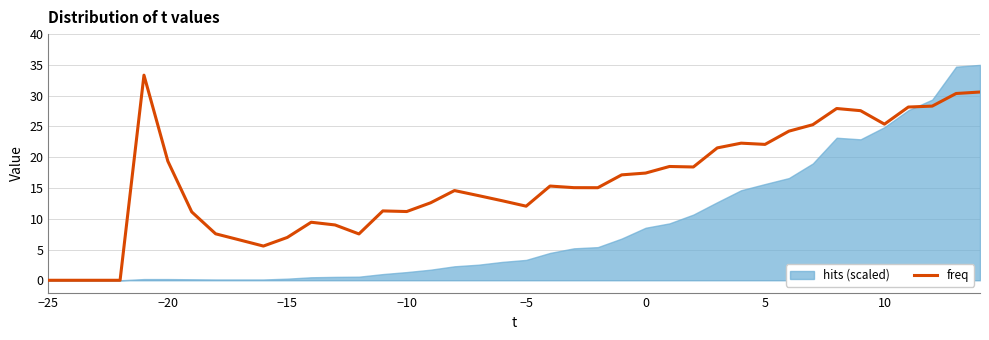

Reading left to right, list all the values displayed in this chart.

0.0	0.0	0.0	0.0	33.3	19.4	11.1	7.5	6.6	5.6	7.0	9.4	9.0	7.5	11.3	11.2	12.6	14.6	13.8	12.9	12.0	15.3	15.1	15.0	17.1	17.4	18.5	18.4	21.5	22.3	22.1	24.2	25.3	27.9	27.6	25.4	28.1	28.3	30.4	30.6